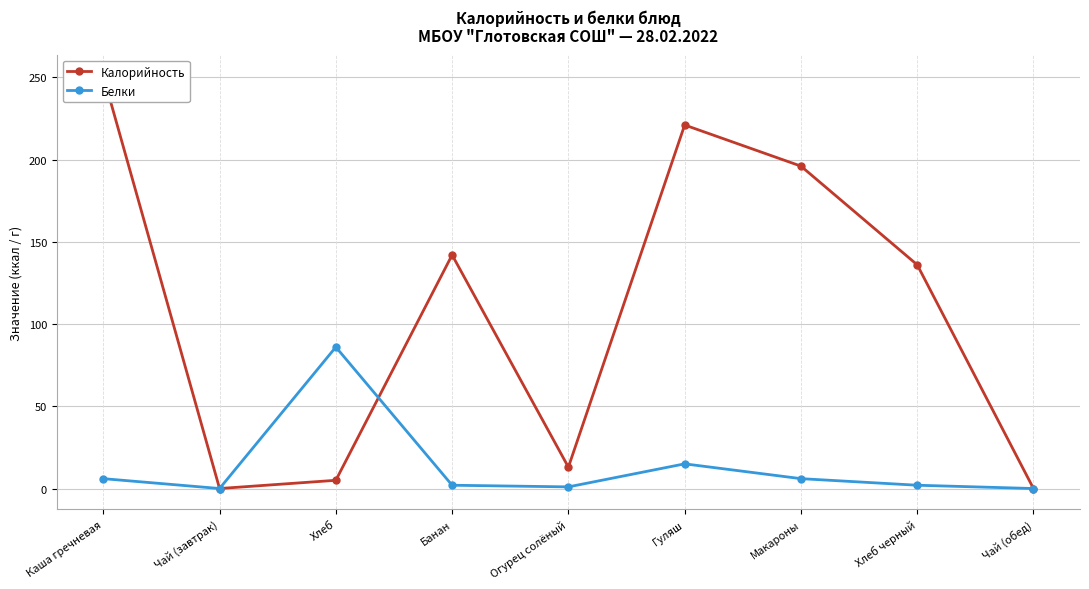

What is the sum of the Калорийность values at Гуляш and Чай (обед)?

221